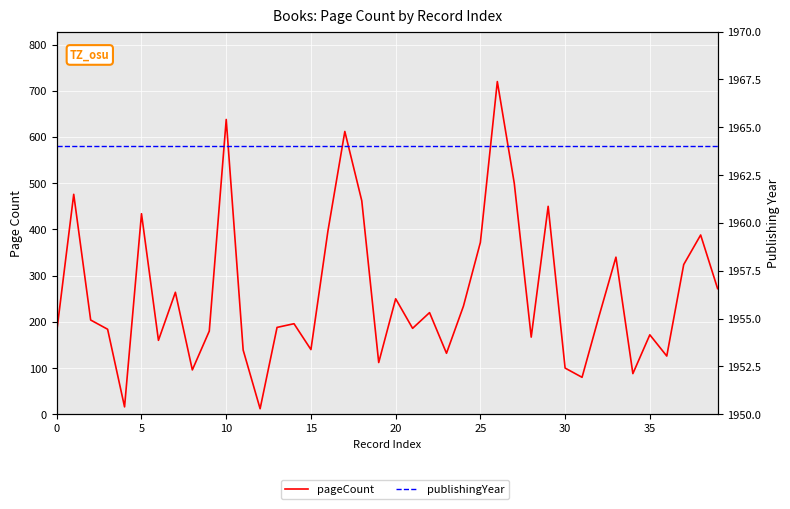

Which category has the lowest value across all series?

12